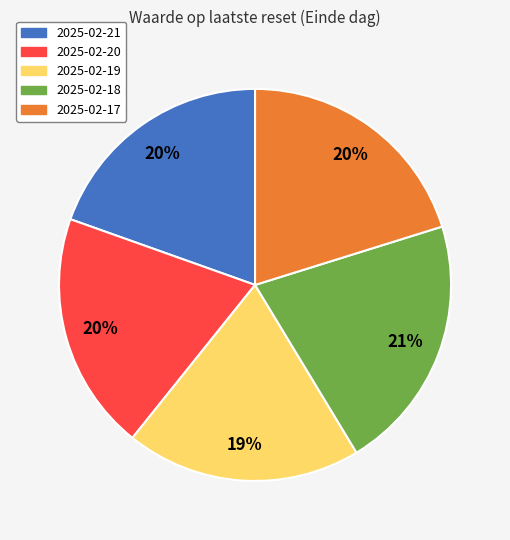

Which slice is the largest?

2025-02-18